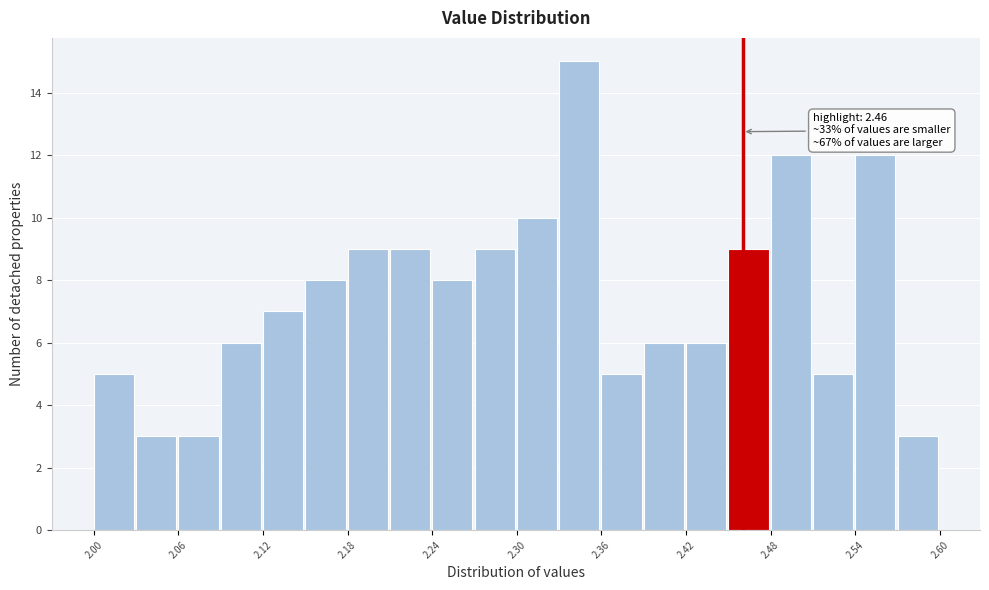

Read against the x-axis, roughly where is the centre of the tallest bar?

2.34